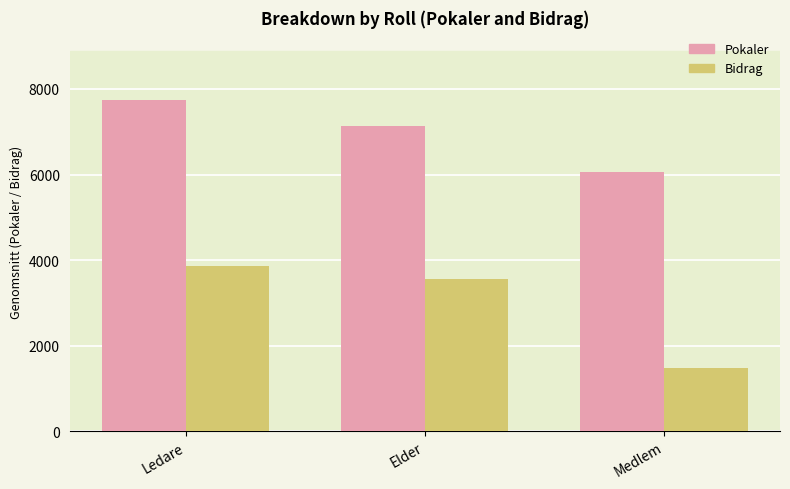

Rank the categories by Bidrag value from highest to lowest.

Ledare, Elder, Medlem